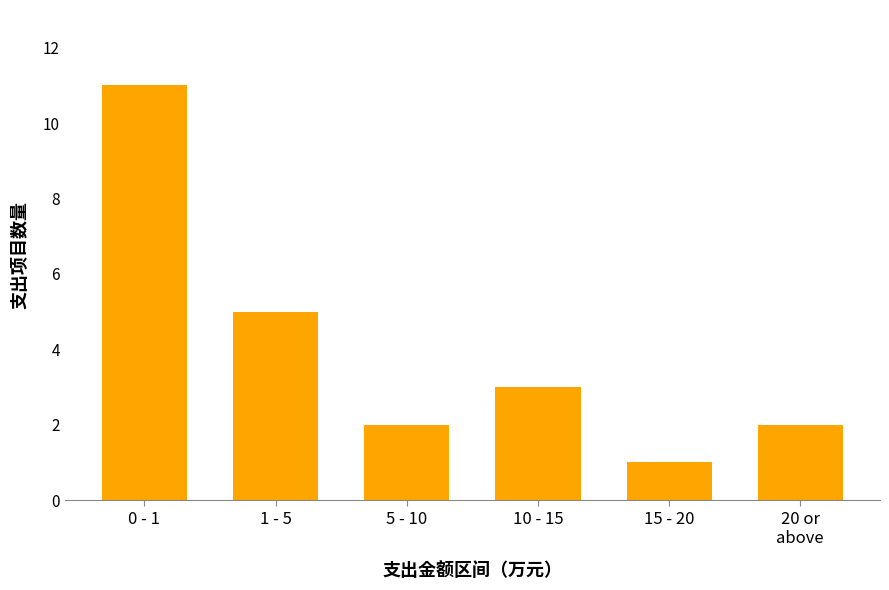

Reading left to right, list all the values displayed in this chart.

11	5	2	3	1	2